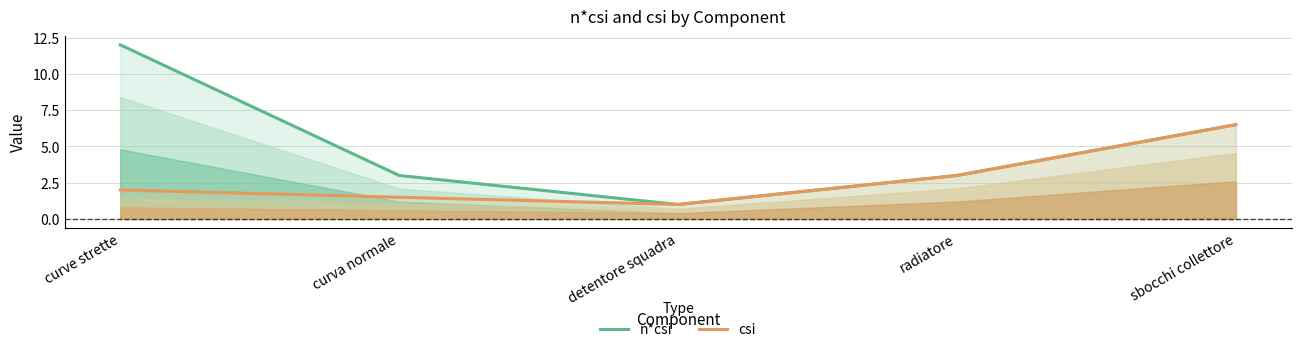

List the series in order of their overall mean, highest first.

n*csi, csi